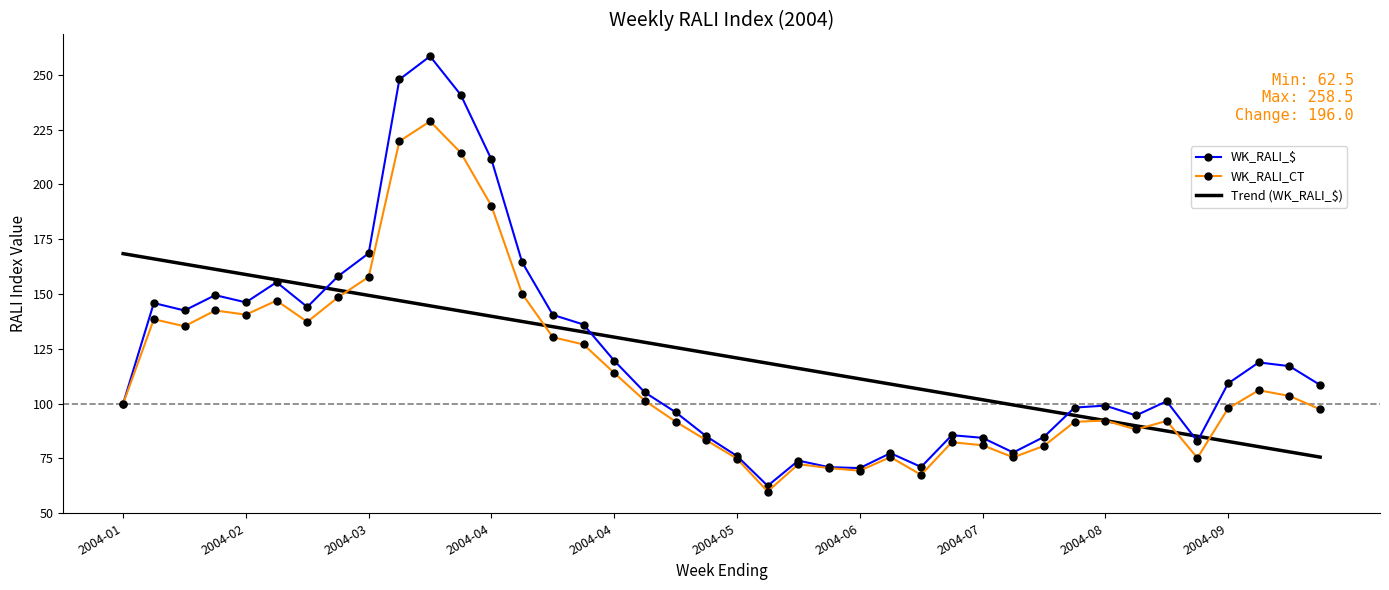

What is the smallest value displayed?

59.9